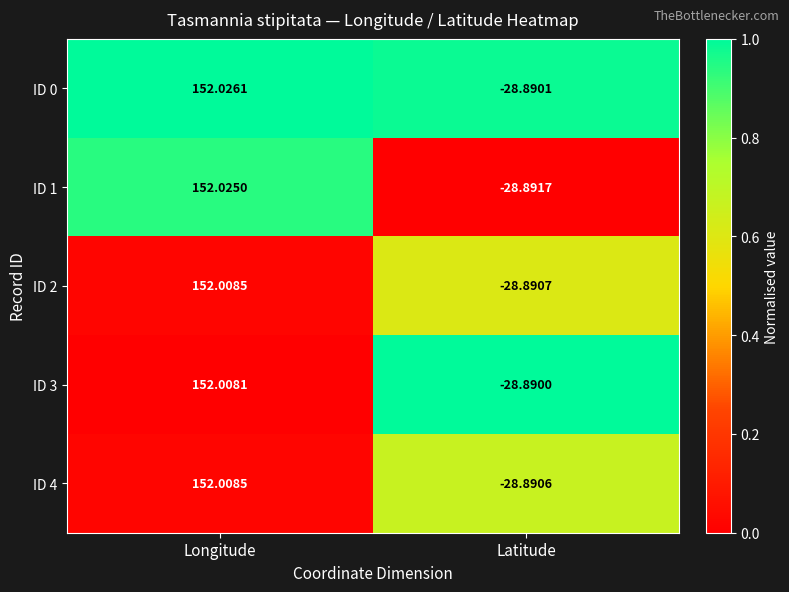

Where does the ID 3 series first go above 152?

Longitude